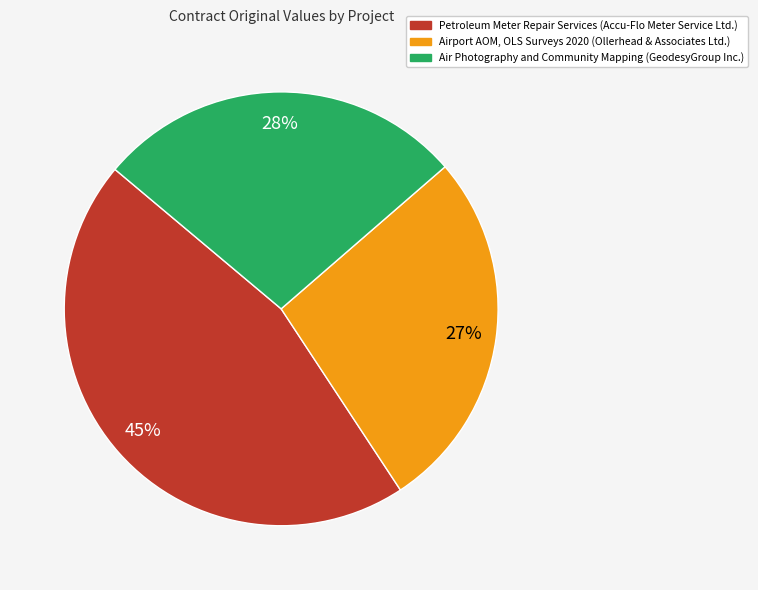

Combined, do Petroleum Meter Repair Services (Accu-Flo Meter Service Ltd.) and Airport AOM, OLS Surveys 2020 (Ollerhead & Associates Ltd.) account for over 50%?

Yes